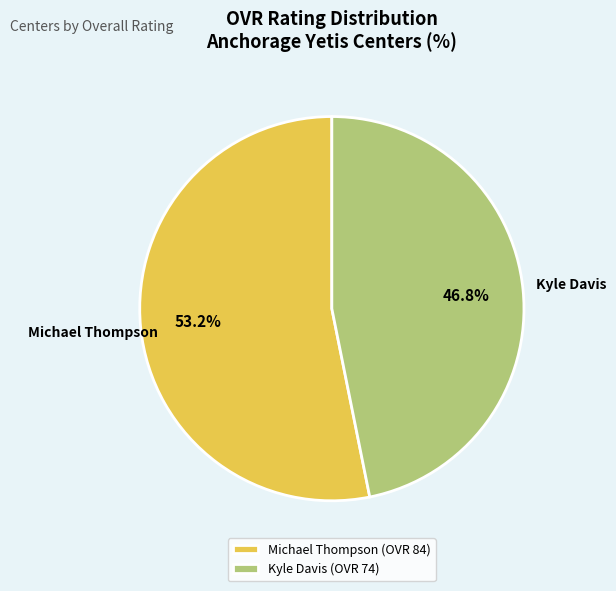

Is it true that Kyle Davis is 47% of the pie?

True